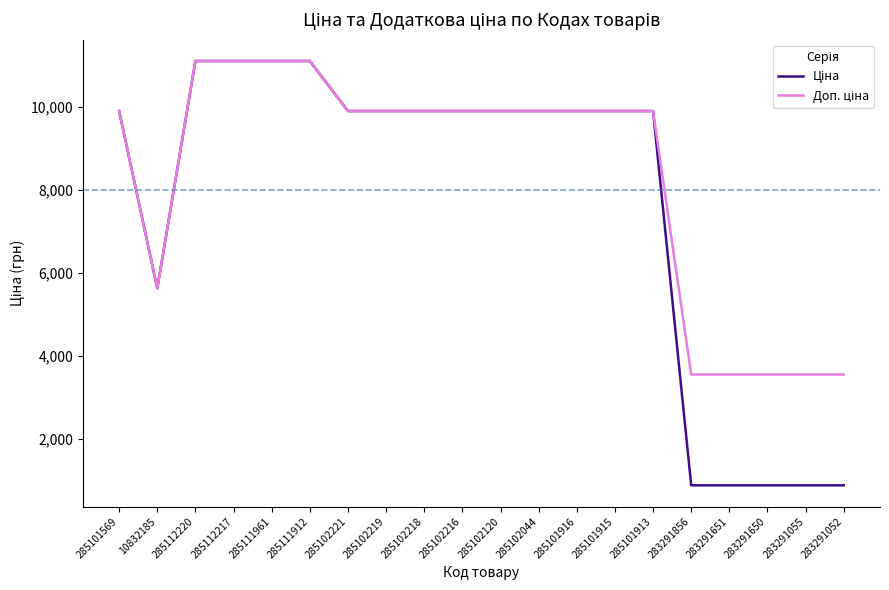

What is the maximum value shown in the chart?

11113.6